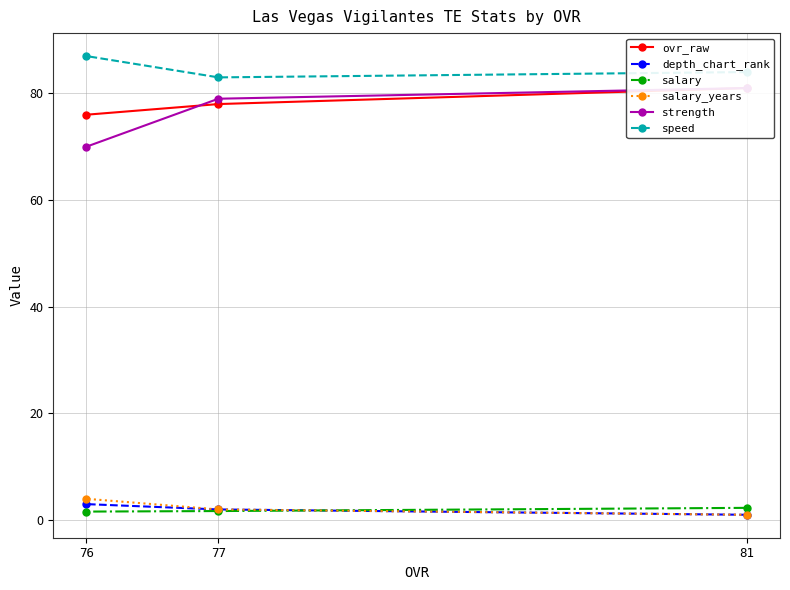

What is the value of the ovr_raw point at the 2nd from the left?

78.0